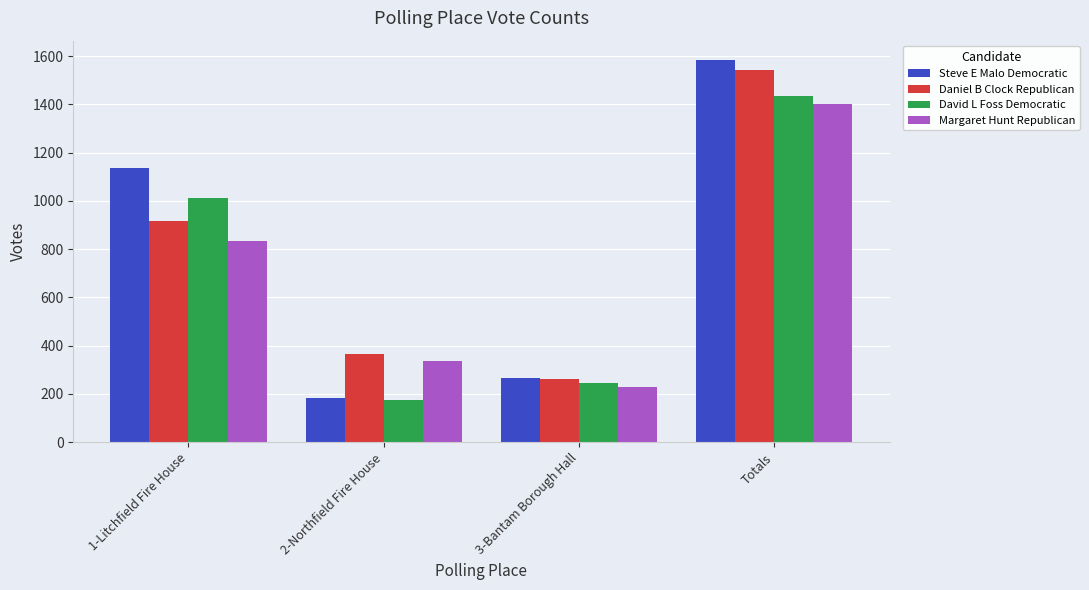

Where is David L Foss Democratic nearest to the value 804?

1-Litchfield Fire House